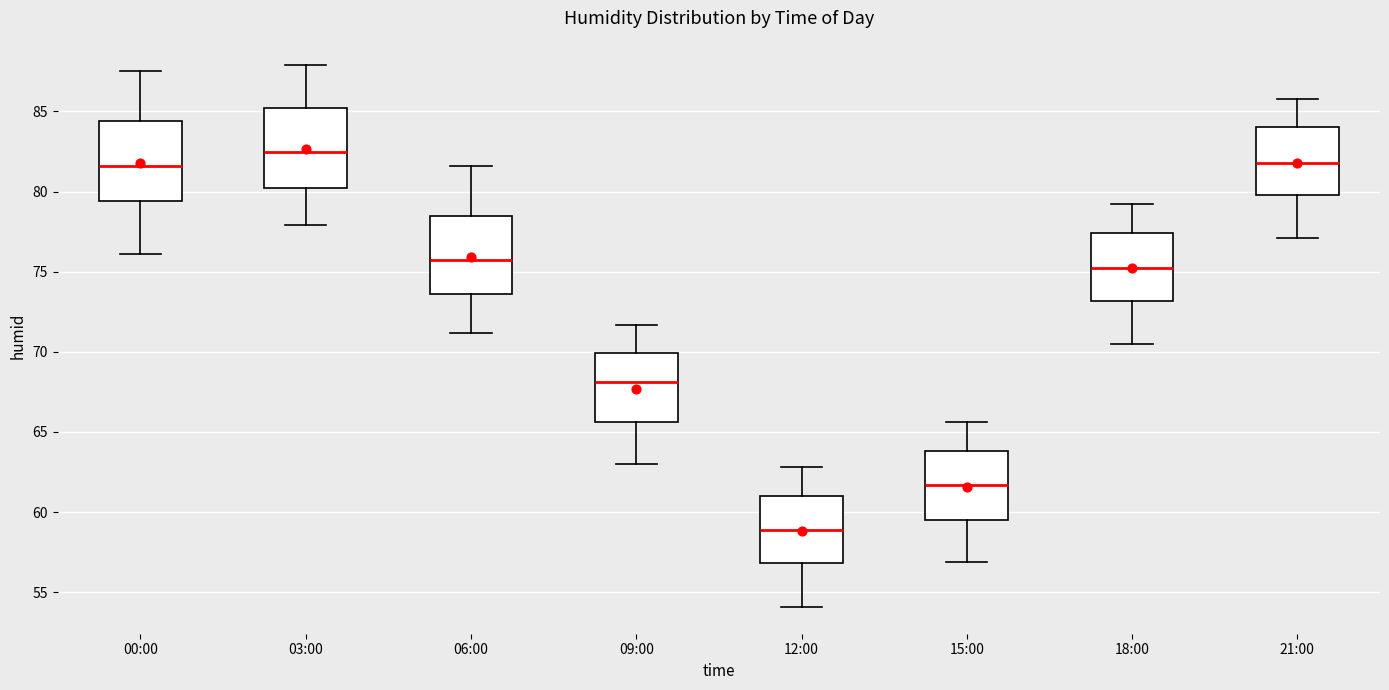

Where is the upper edge of the box for 06:00 on the y-axis? The values are not printed on the chart, so give them approximately, as read against the axis.

78.5